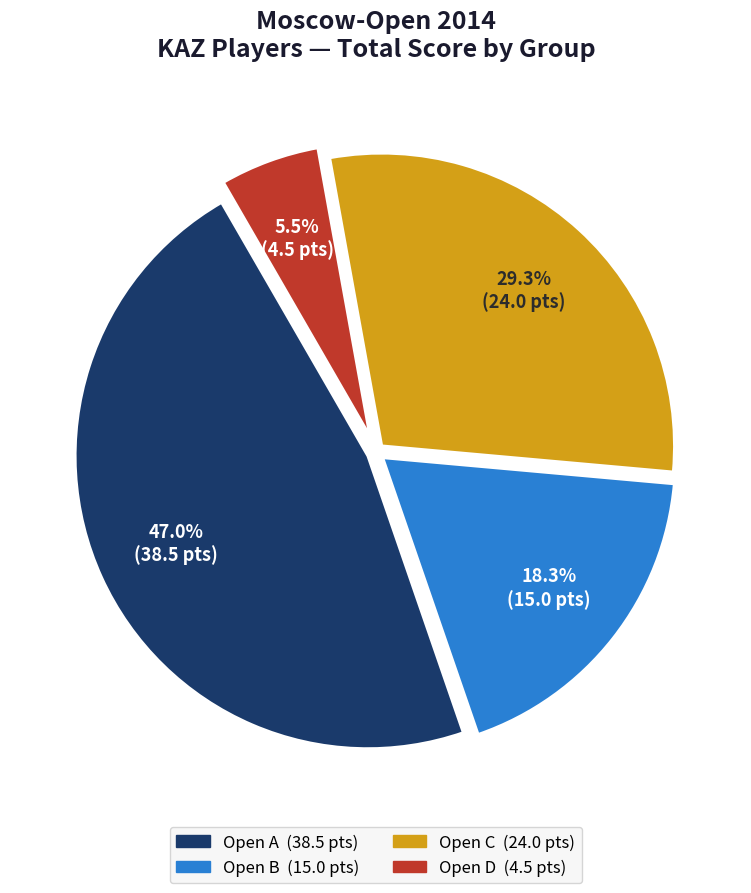

Does any single category account for the majority?

No